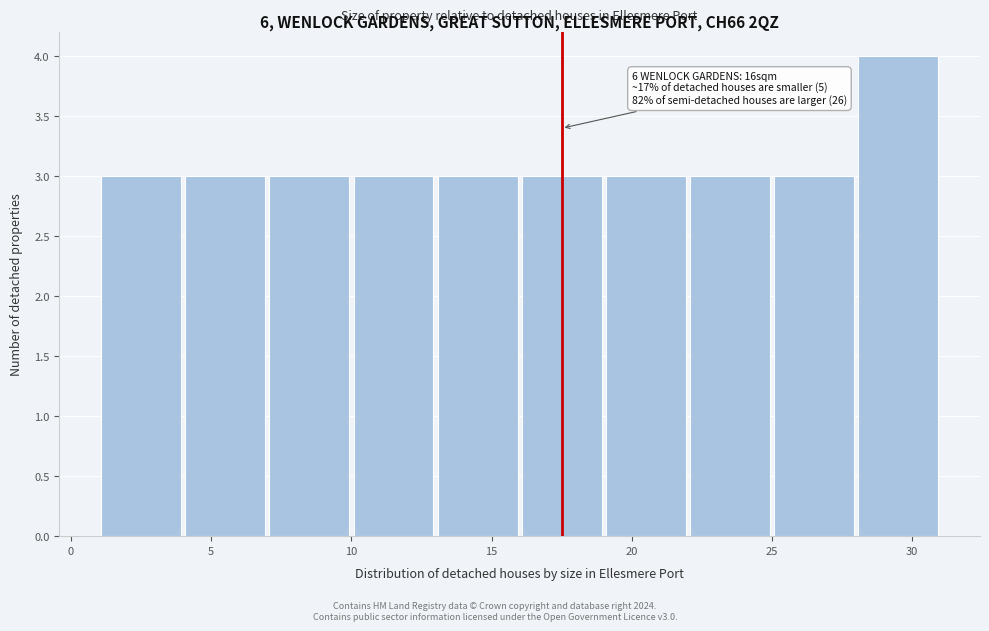

Over which range of the x-axis is the bar tallest?

28 to 31